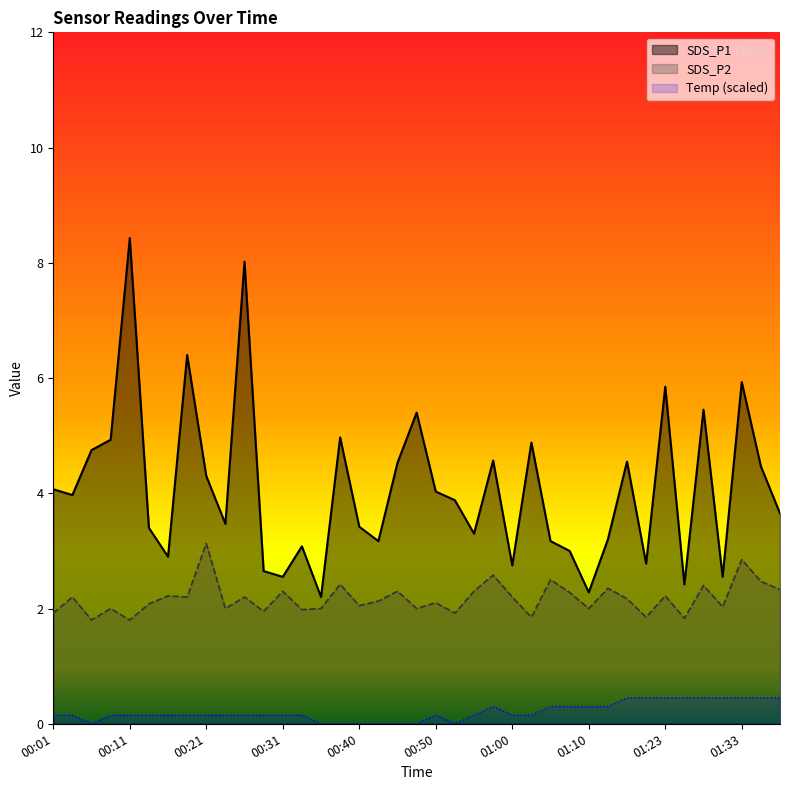

Where is Temp nearest to the value 0?

00:06